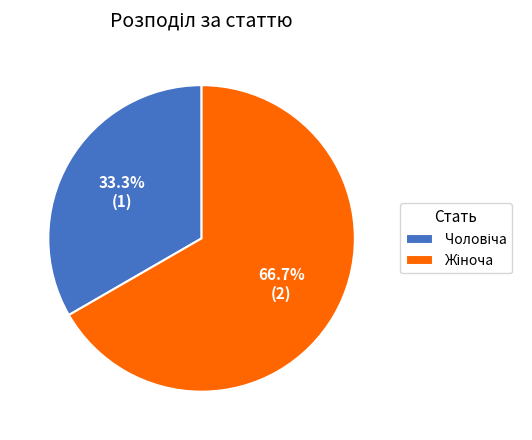

Is there a majority slice in this chart?

Yes